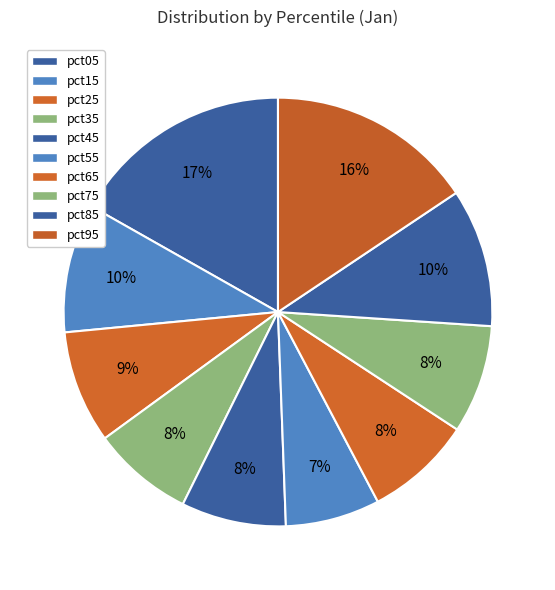

Count the number of slices in the pie.

10